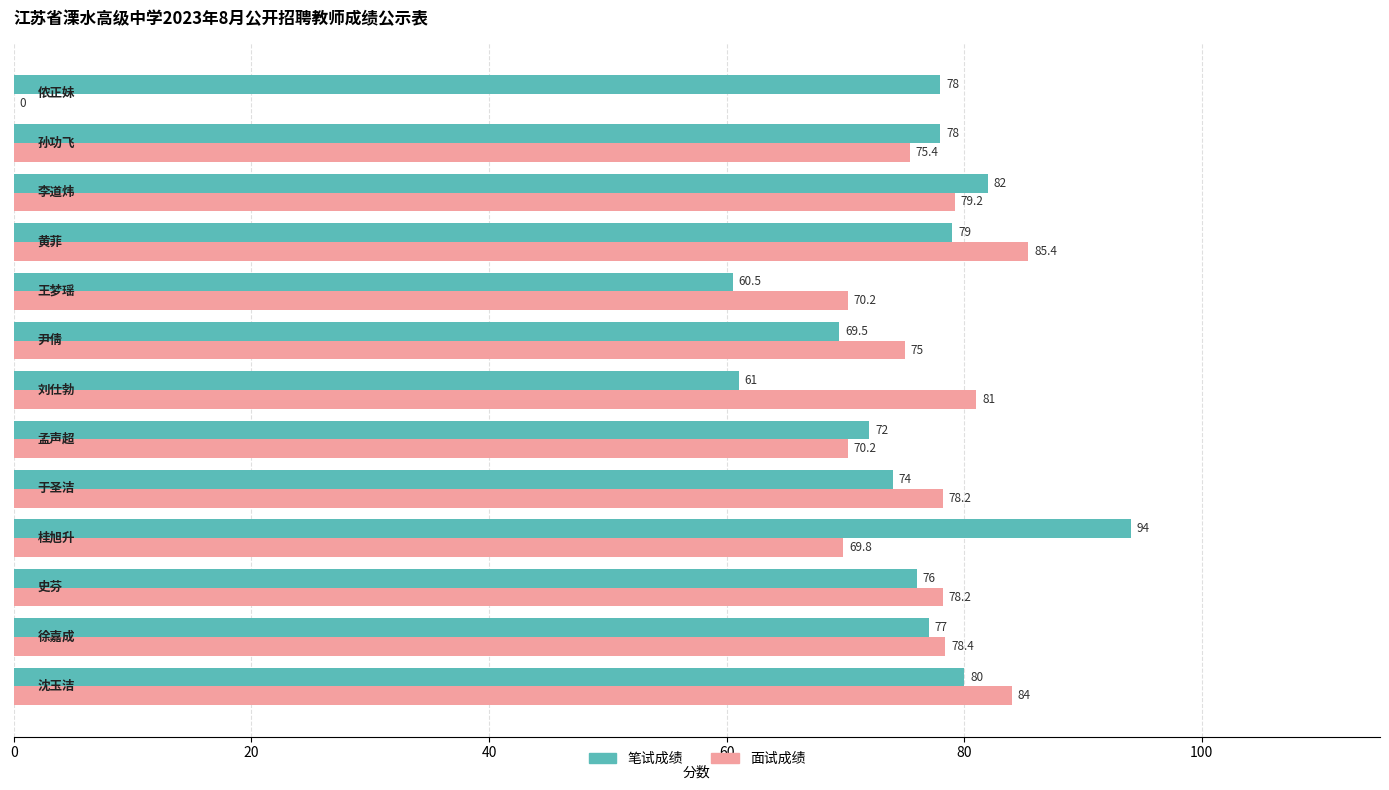

Which series has the largest total across all categories?

笔试成绩